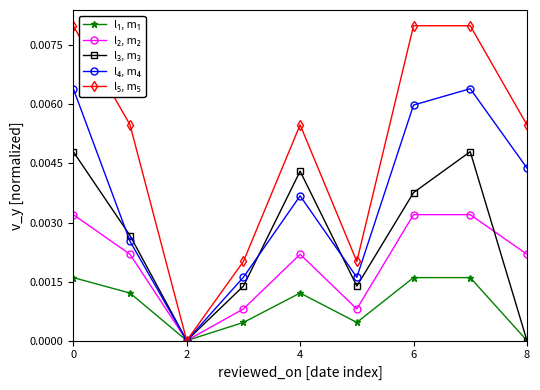

True or false: l₂, m₂ and l₁, m₁ cross at least once.

False